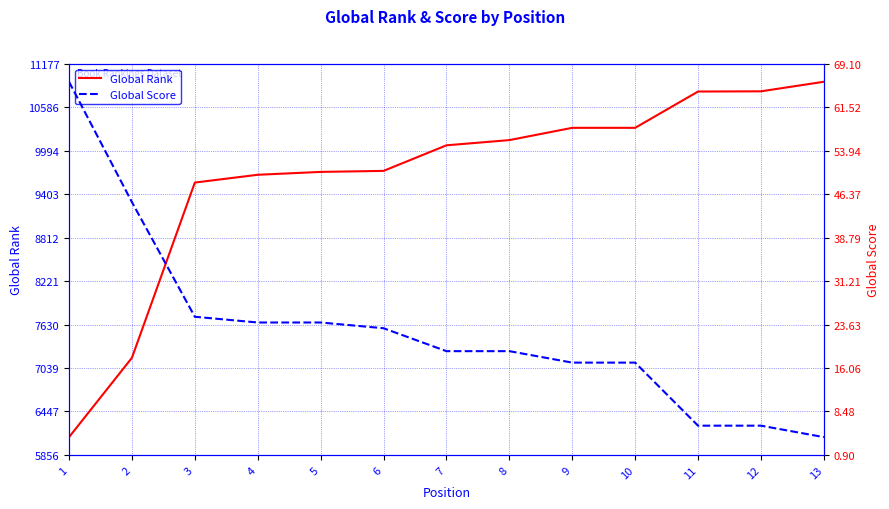

Which series changed the most between 8 and 10?

Global Rank